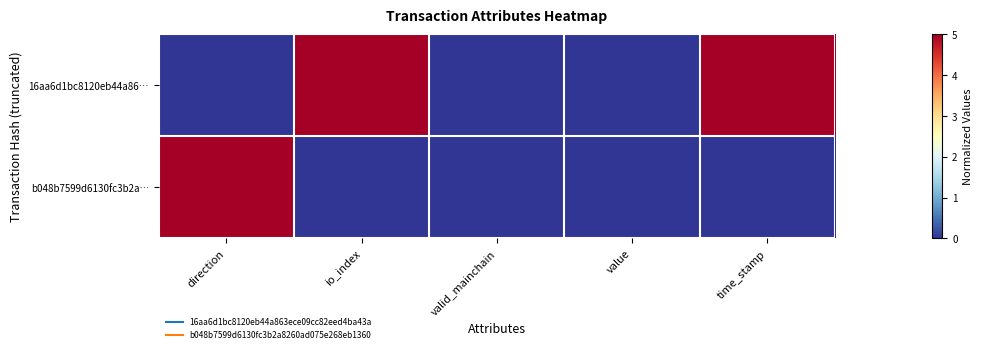

At value, list the series in order from largest to smallest.

16aa6d1bc8120eb44a86…, b048b7599d6130fc3b2a…